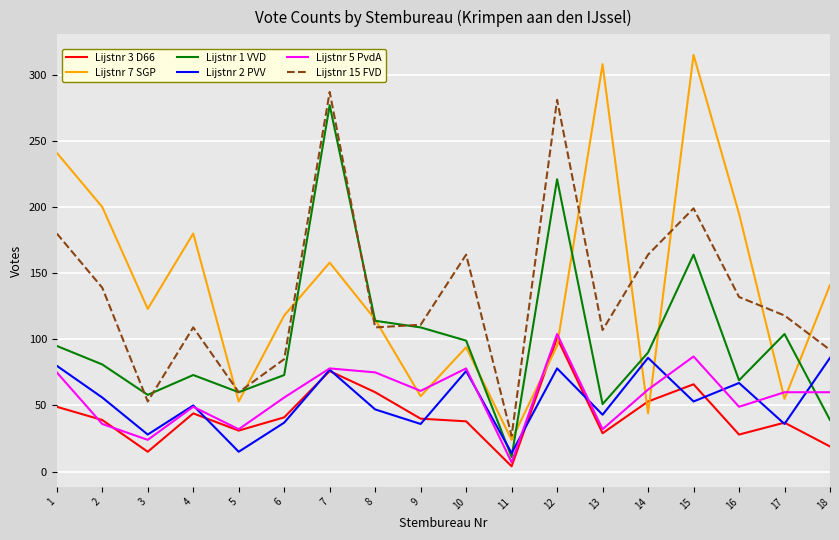

How many series are shown in this chart?

6